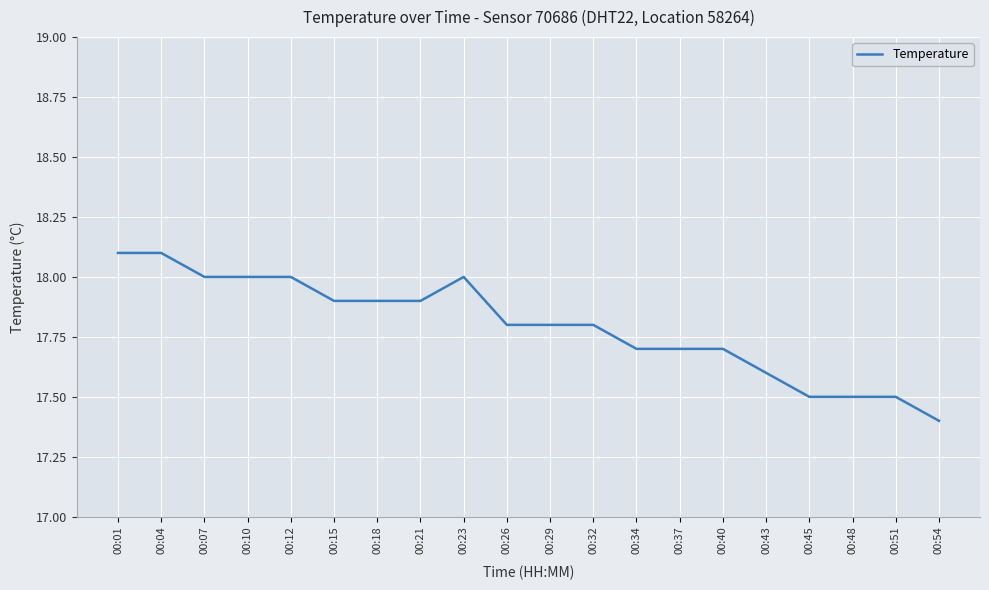

Which category has the lowest value across all series?

00:54